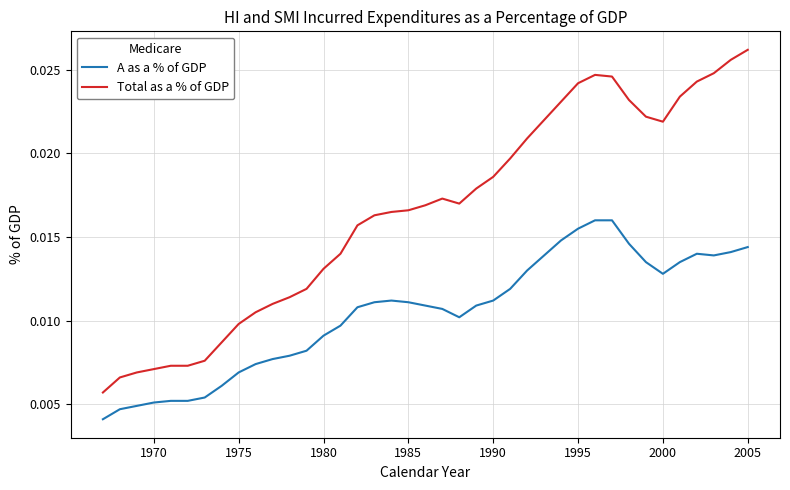

Which series has the largest total across all categories?

Total as a % of GDP